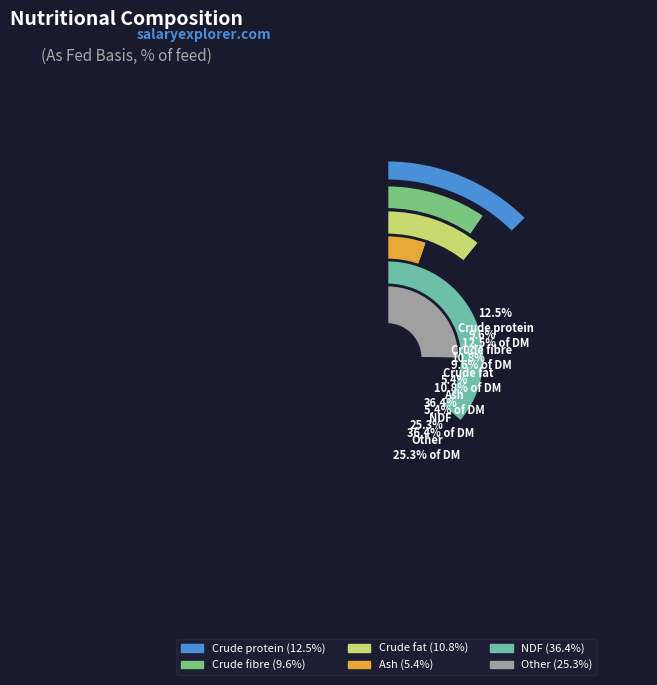

Count the number of slices in the pie.

6